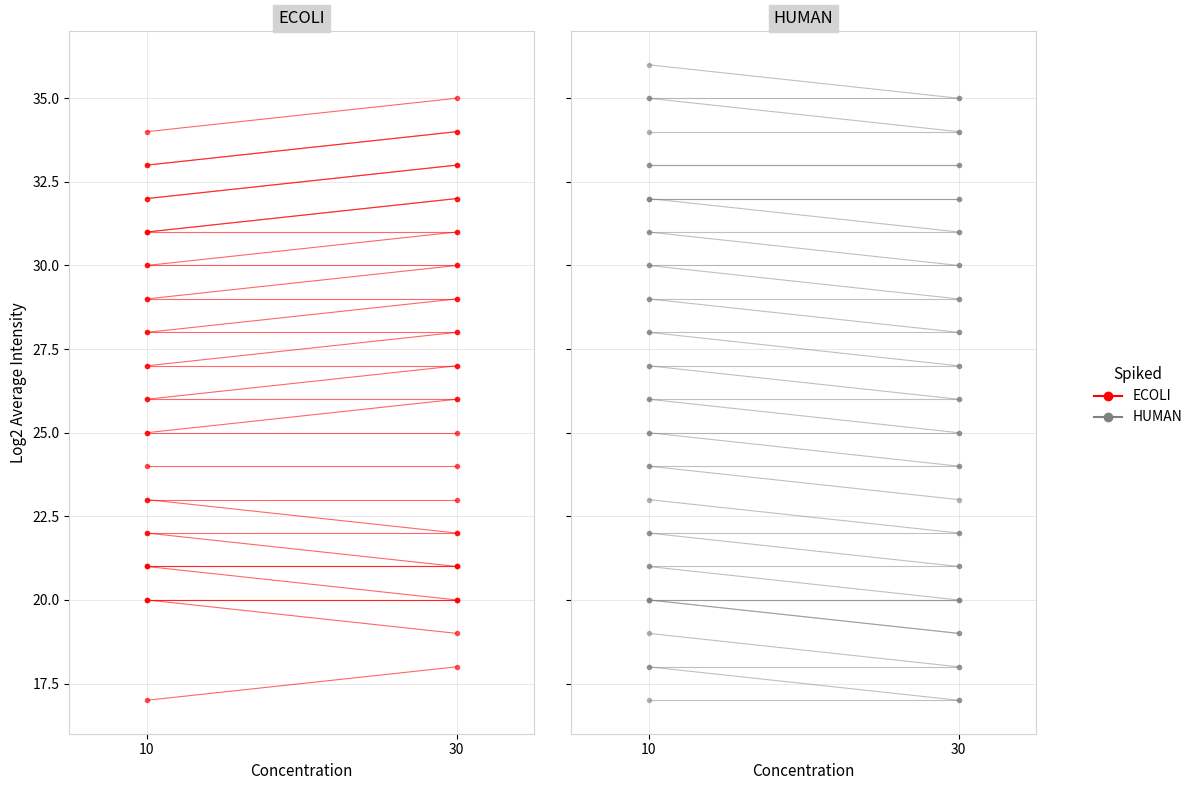

At which label does HUMAN reach its minimum?

30